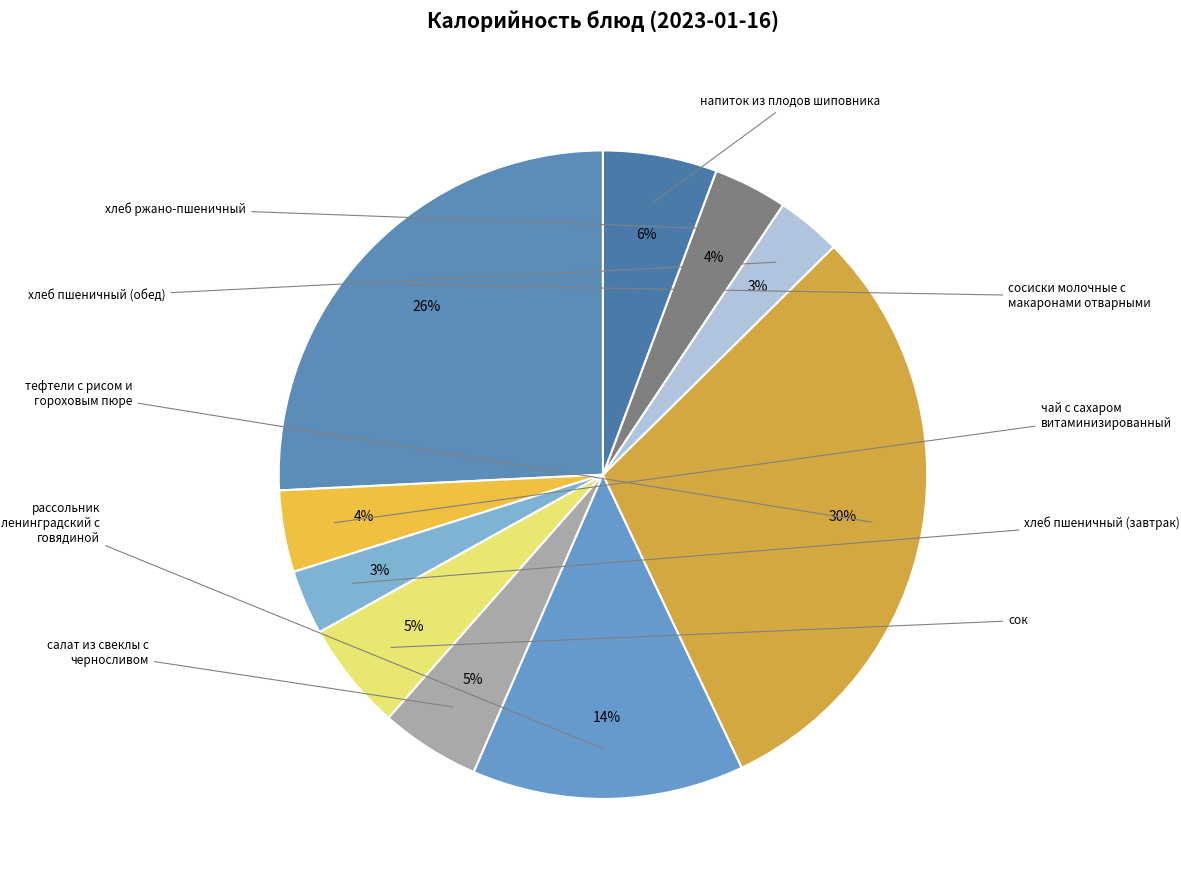

How many slices are in this pie chart?

10